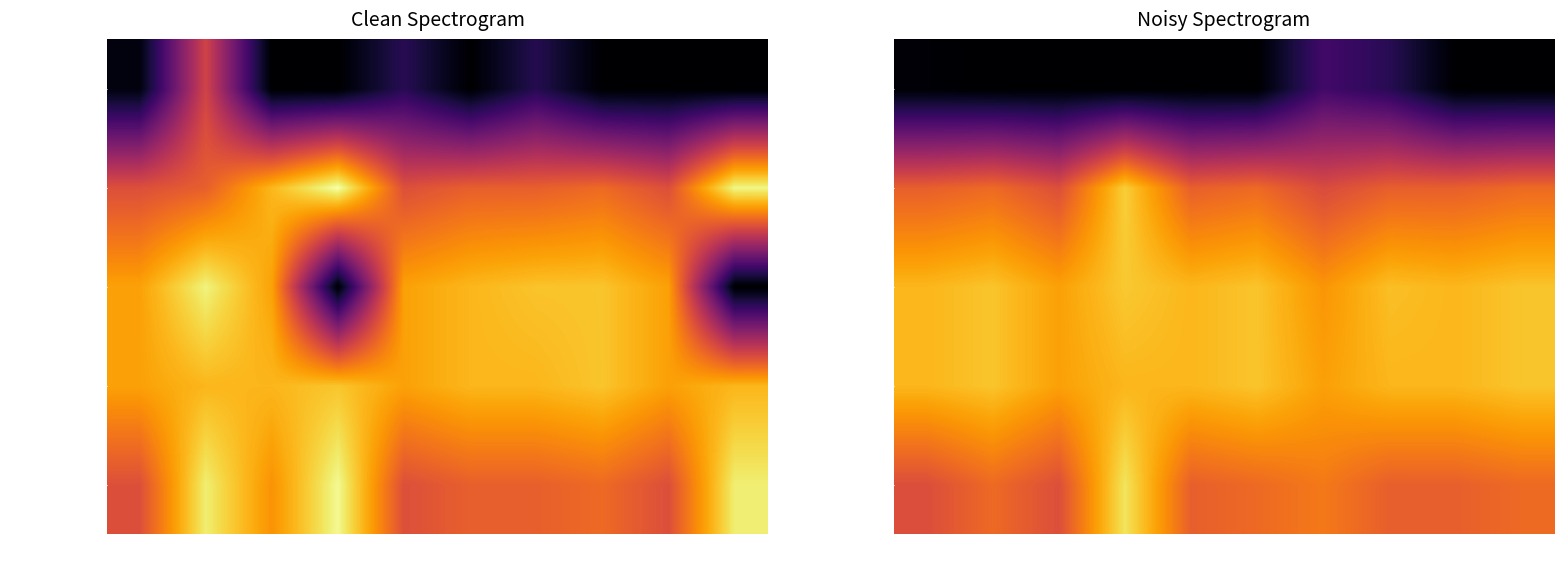

What is the difference between the maximum and minimum values in the уплачено series?

1.0